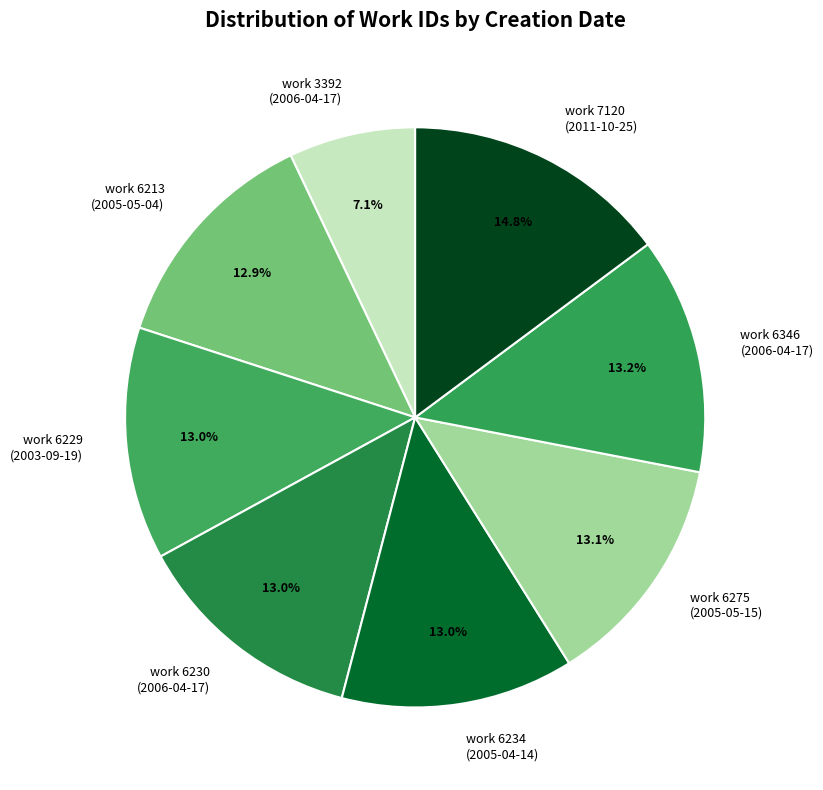

How much of the chart is everything except work 6230 (2006-04-17)?

87.0%